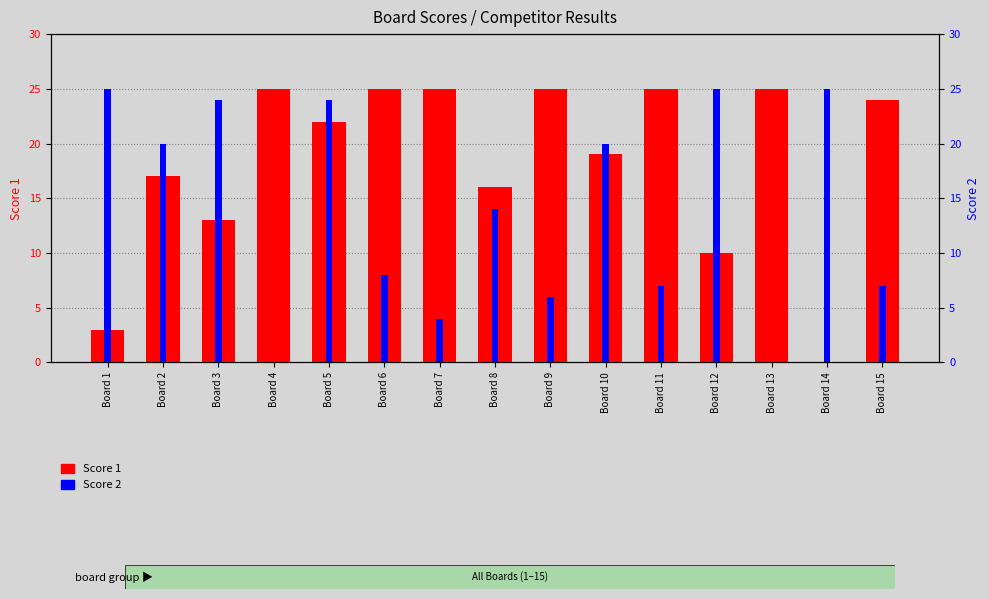

Which label corresponds to the smallest value in the chart?

Board 14